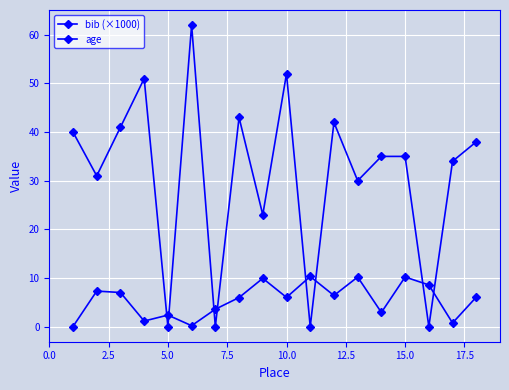

How many lines are shown in the chart?

2